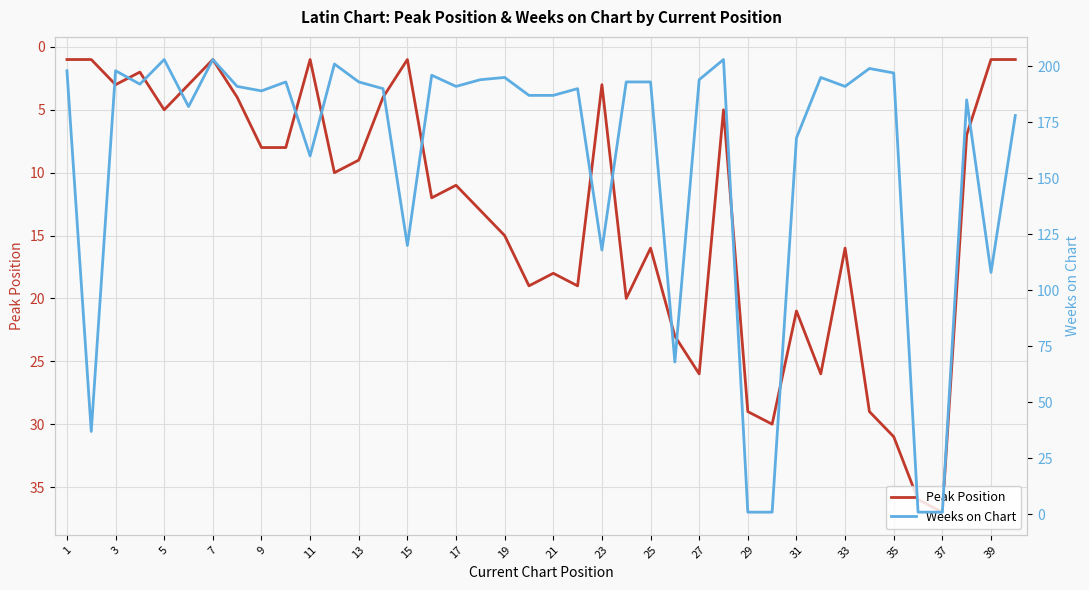

What is the maximum value for Peak Position?

37